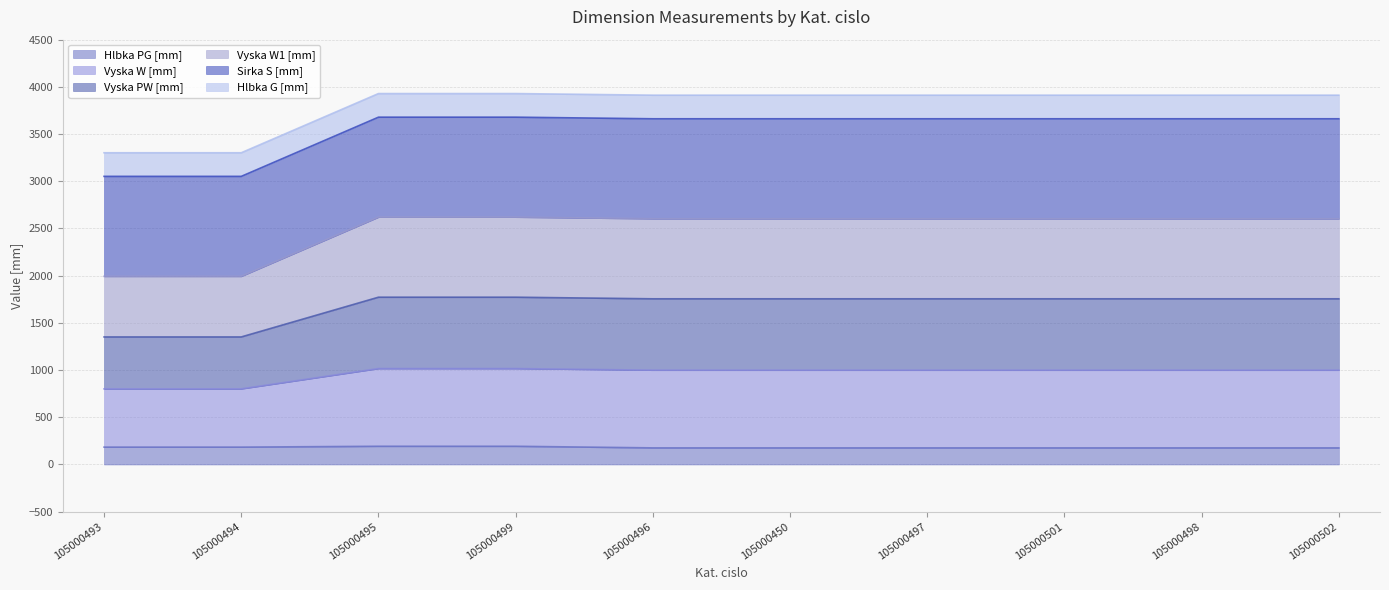

What is the lowest value of the Hlbka PG [mm] series?

176